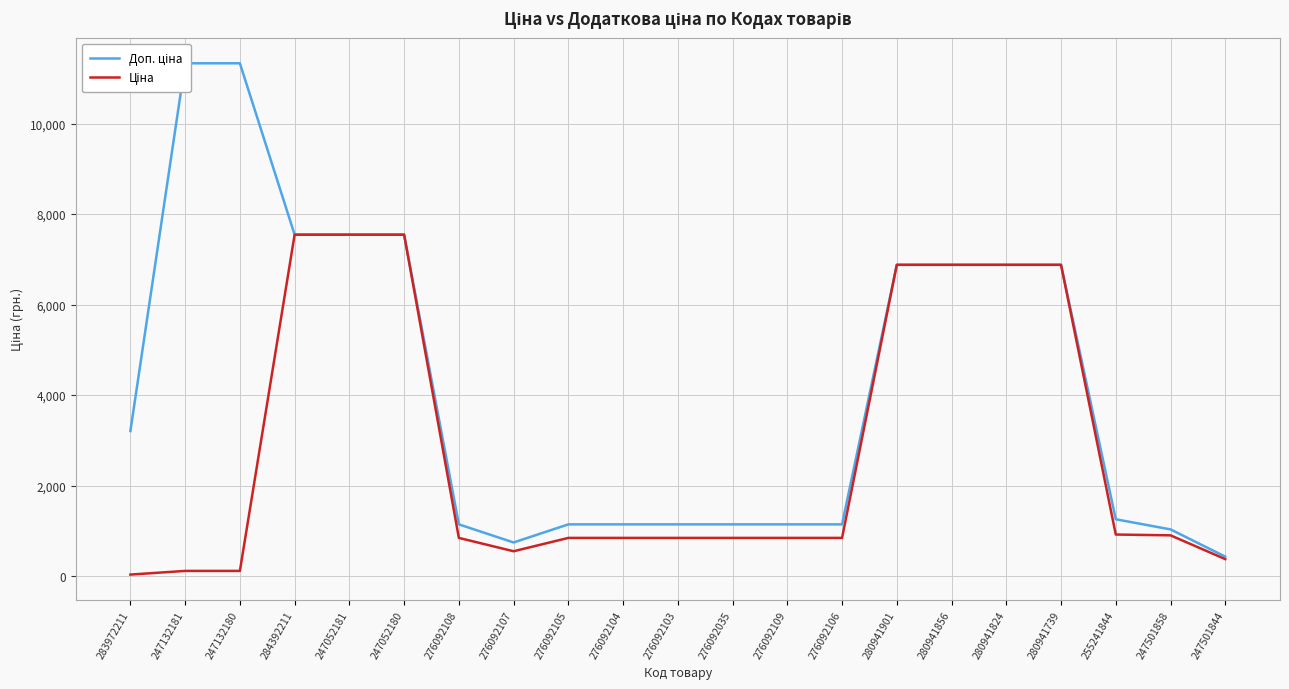

What is the total value across all series at 280941824?

13759.0